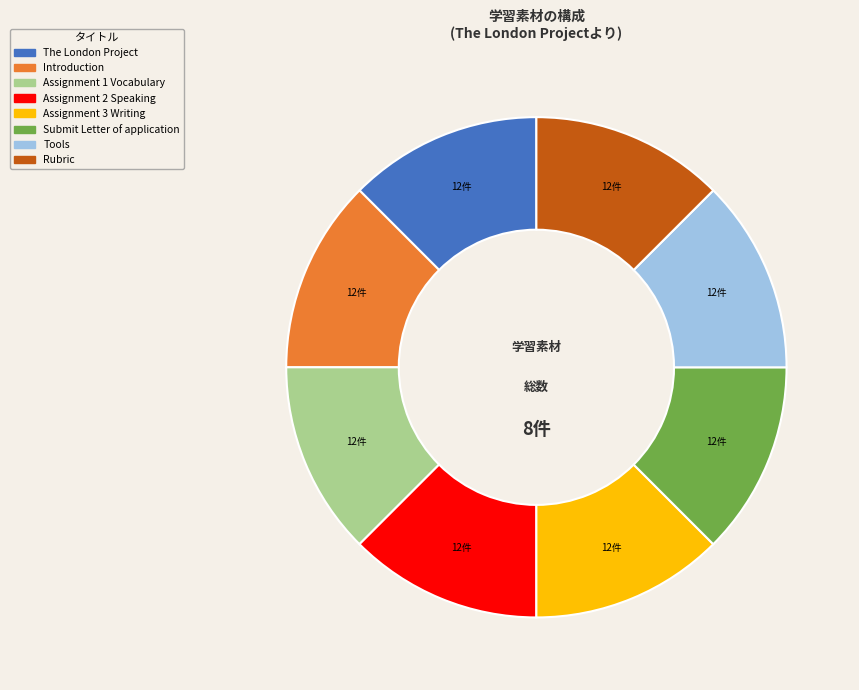

Do Assignment 1 Vocabulary and Assignment 2 Speaking together represent more than half of the pie?

No